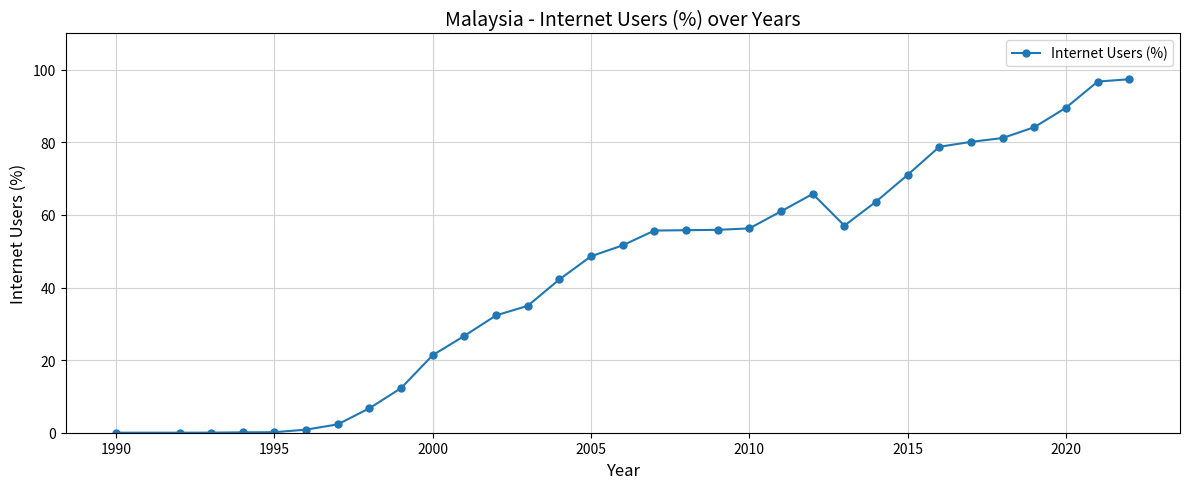

What is the average value?

44.7